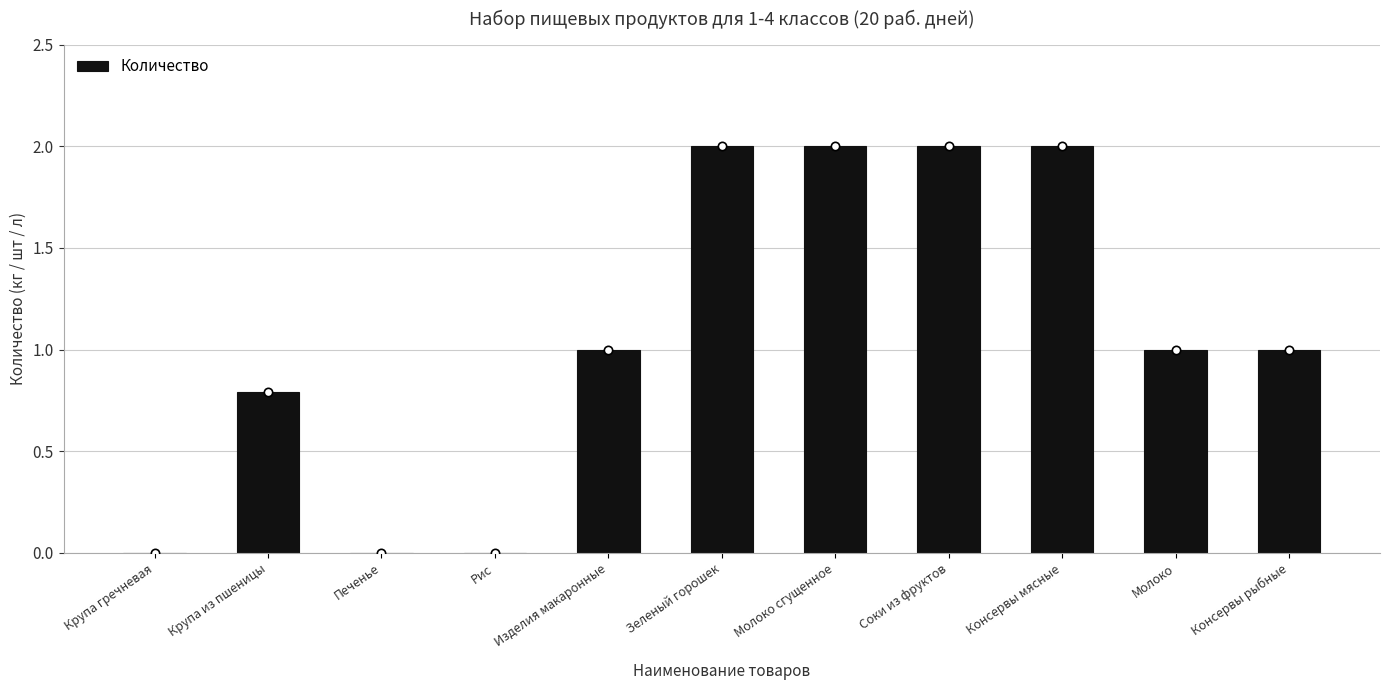

What is the average value?

1.1